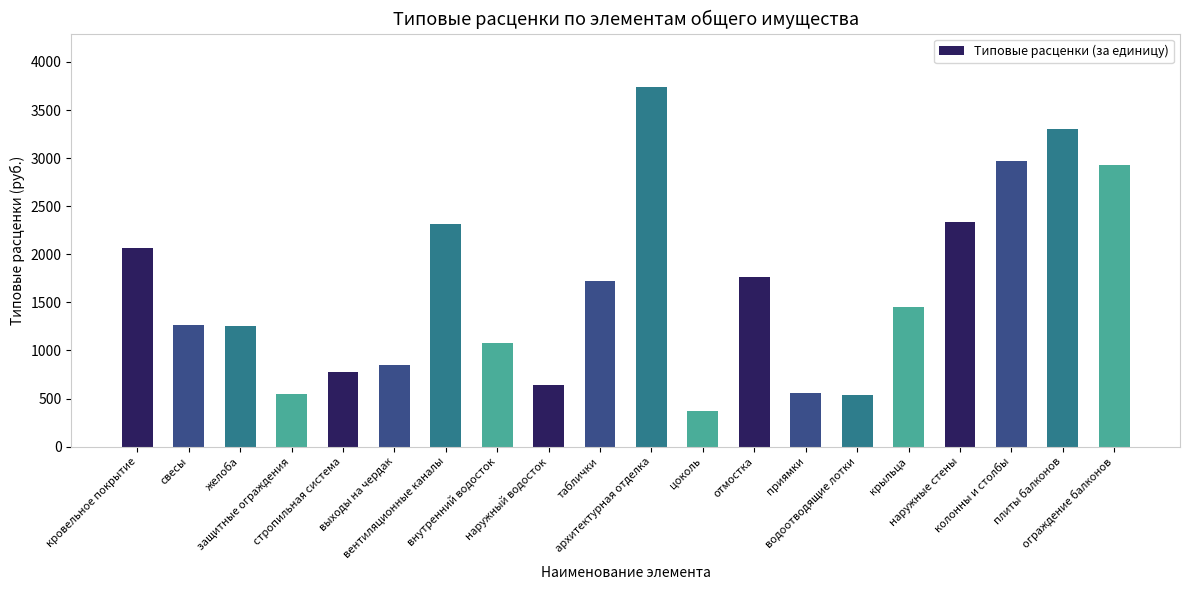

What is the smallest value displayed?

374.2